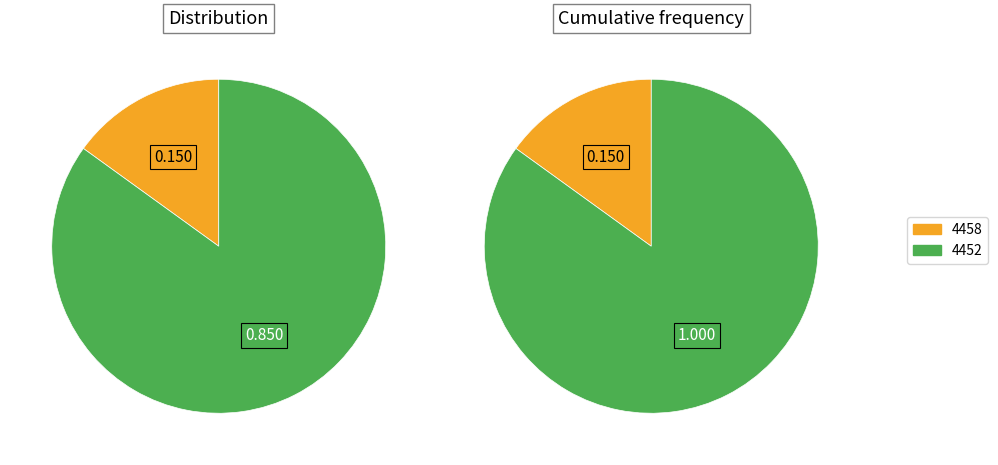

Which category has the biggest portion of the pie?

4452